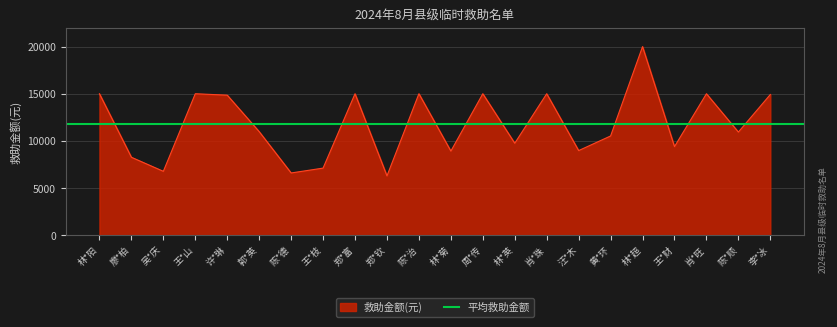

List the labels in order of value, largest first.

林*超, 林*阳, 王*山, 郑*富, 陈*治, 周*传, 肖*珠, 肖*旺, 李*冰, 许*琳, 郭*英, 陈*顺, 黄*环, 林*英, 王*财, 汪*木, 林*菊, 廖*柏, 王*枝, 吴*庆, 陈*德, 郑*钦